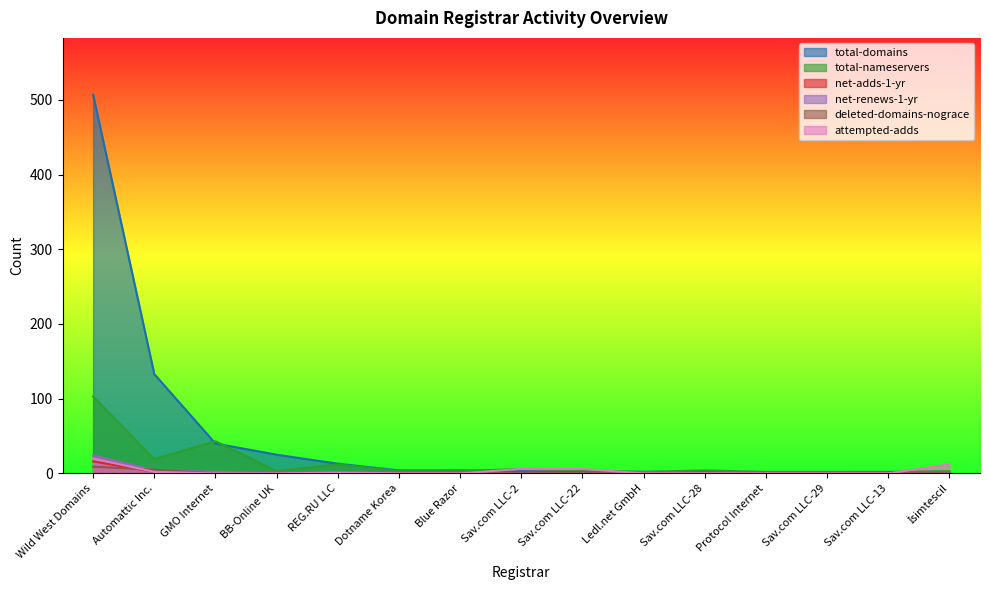

What is the sum of all total-domains values?

739